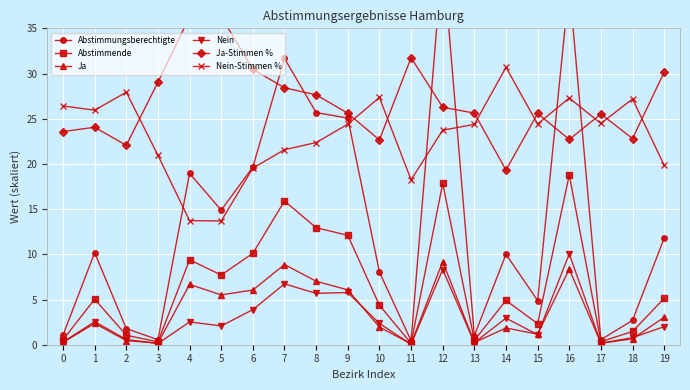

What is the sum of all Nein values?

58.2